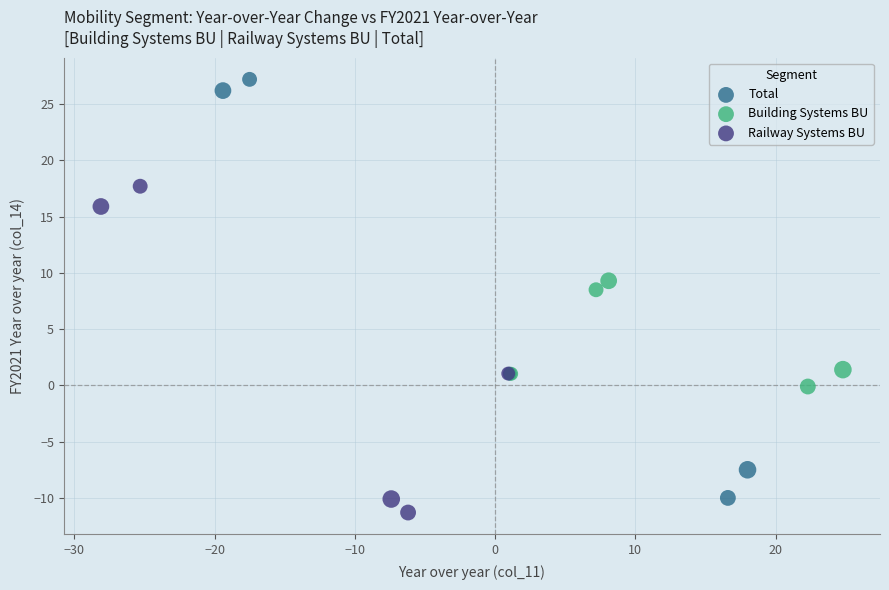

Which series has the widest spread of Y values?

Total